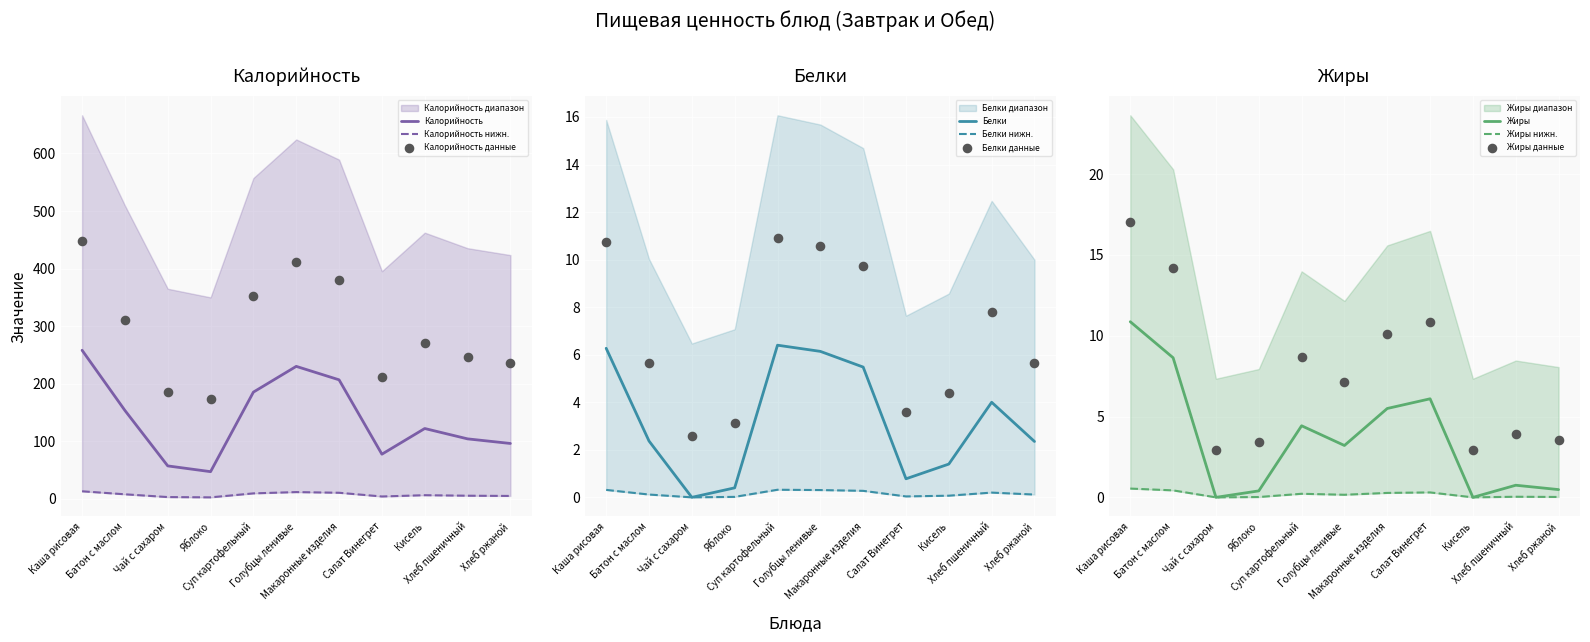

Which series contains the highest Y value?

Калорийность